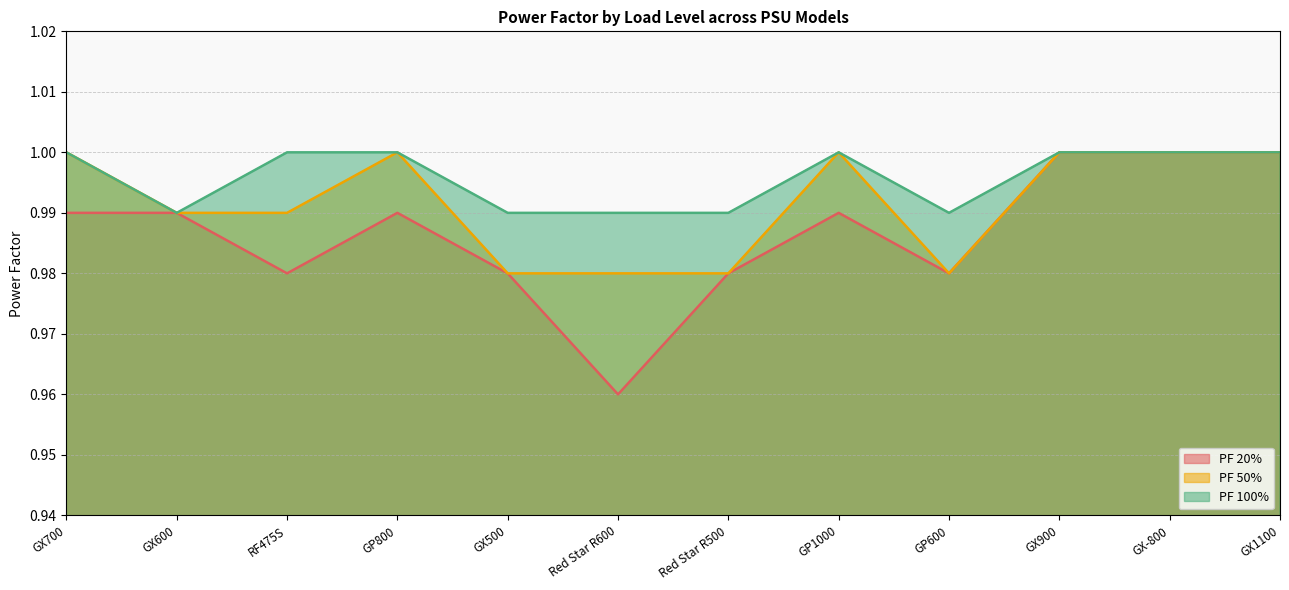

The PF 50% series shows 1.3 at GP1000. True or false?

False